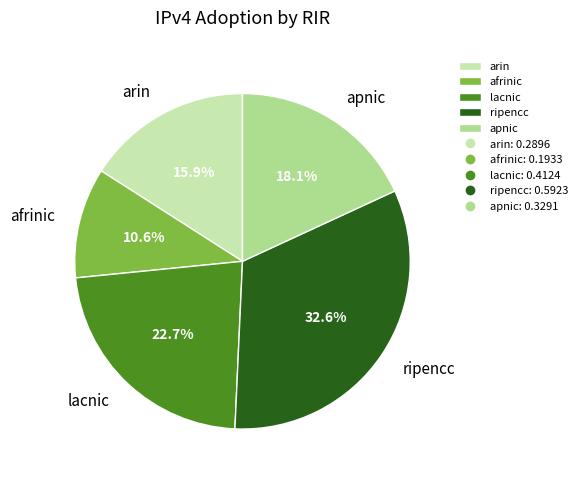

To the nearest percent, what percentage of the pie is ripencc?

33%